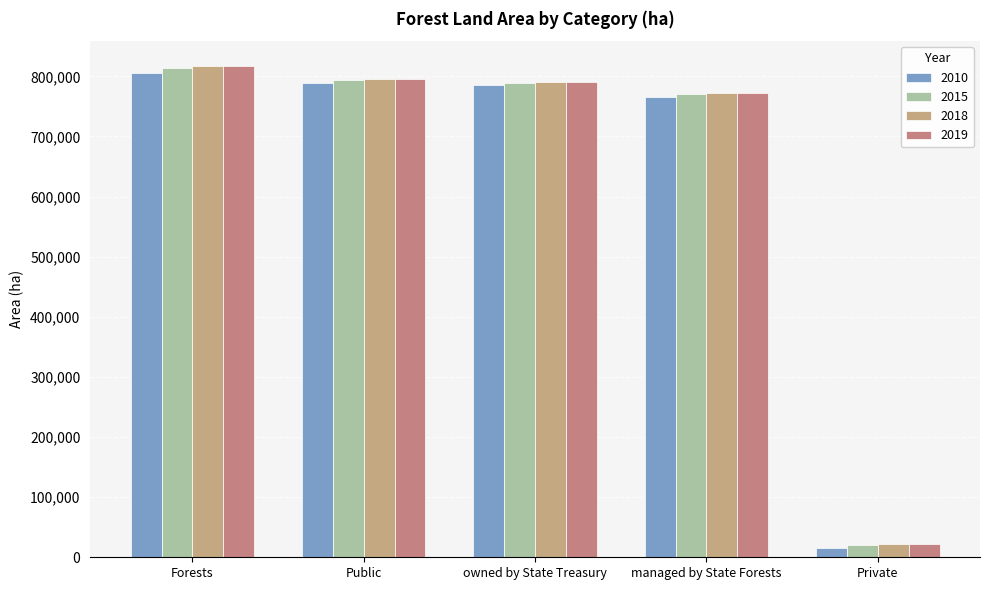

Are the bars horizontal?

No